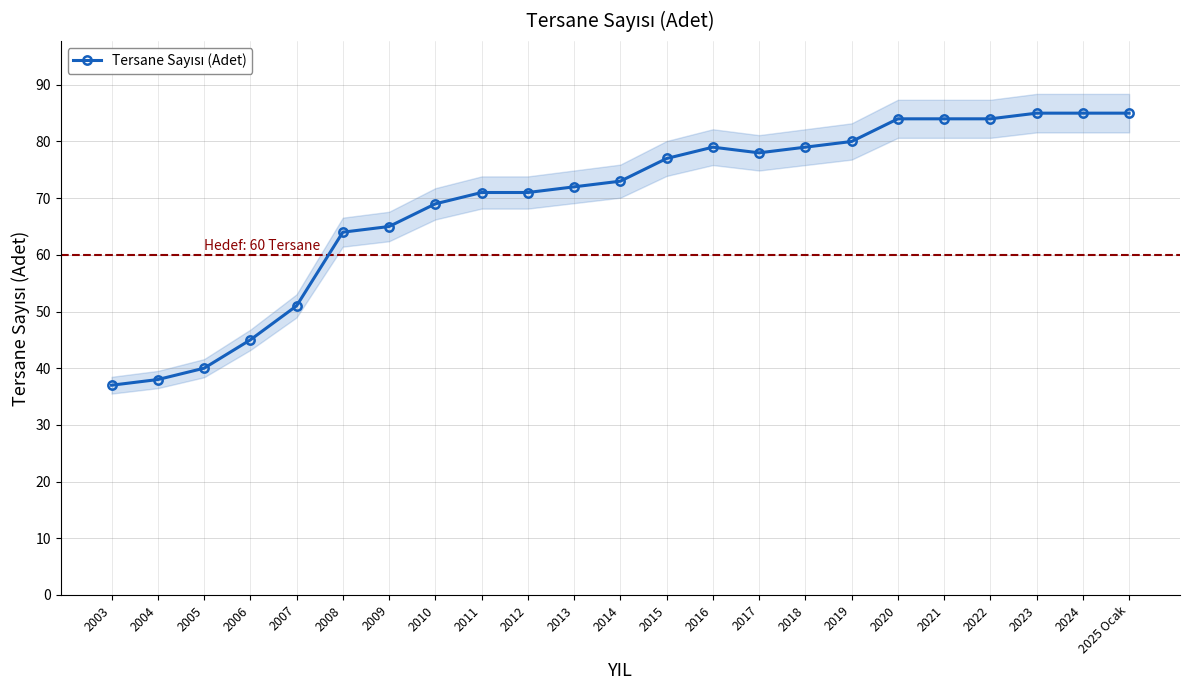

How many distinct data groups are displayed?

1